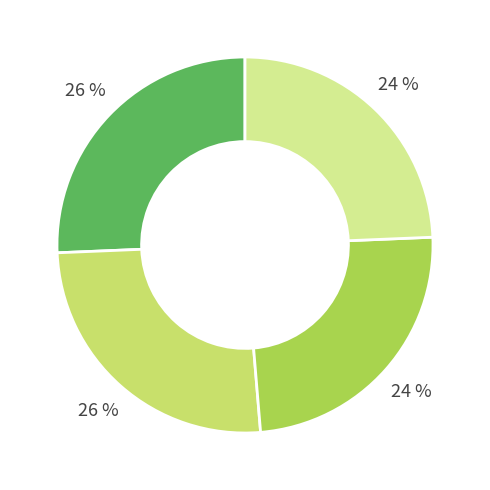

To the nearest percent, what is the average slice percentage?

25%